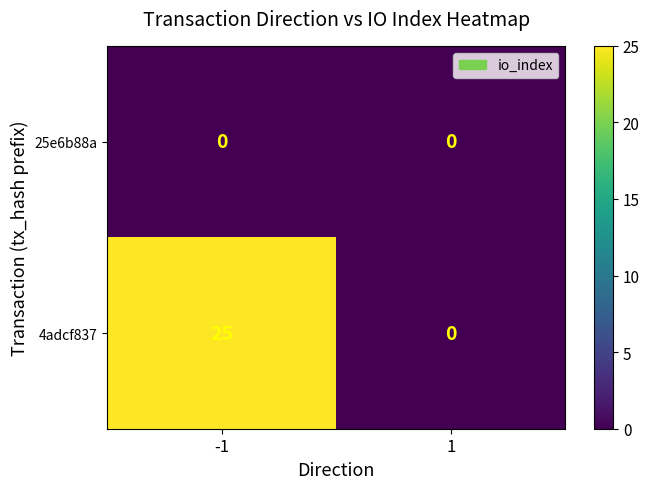

Reading right to left, extract all data points from this chart.

25e6b88a: 0	0
4adcf837: 0	25